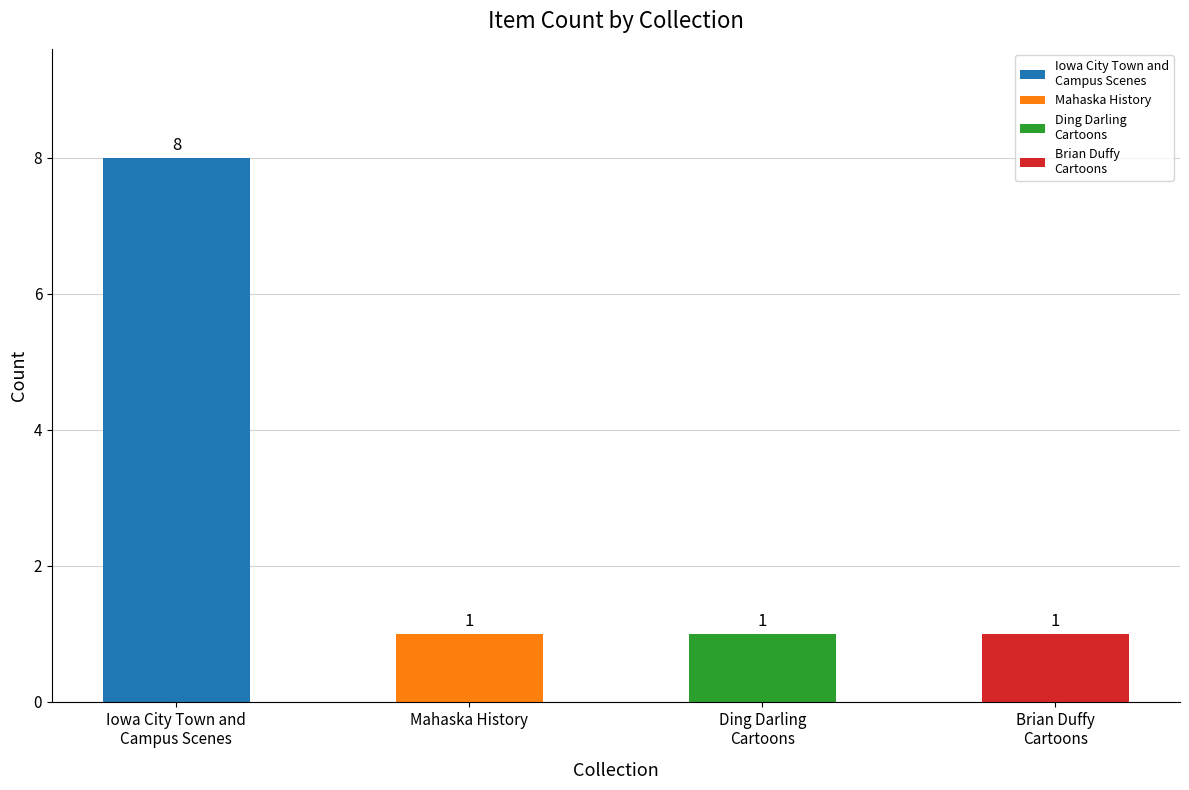

What is the greatest value displayed?

8